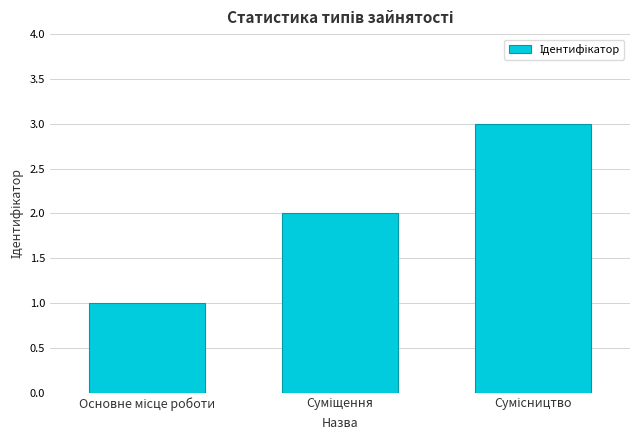

What is the maximum value shown in the chart?

3